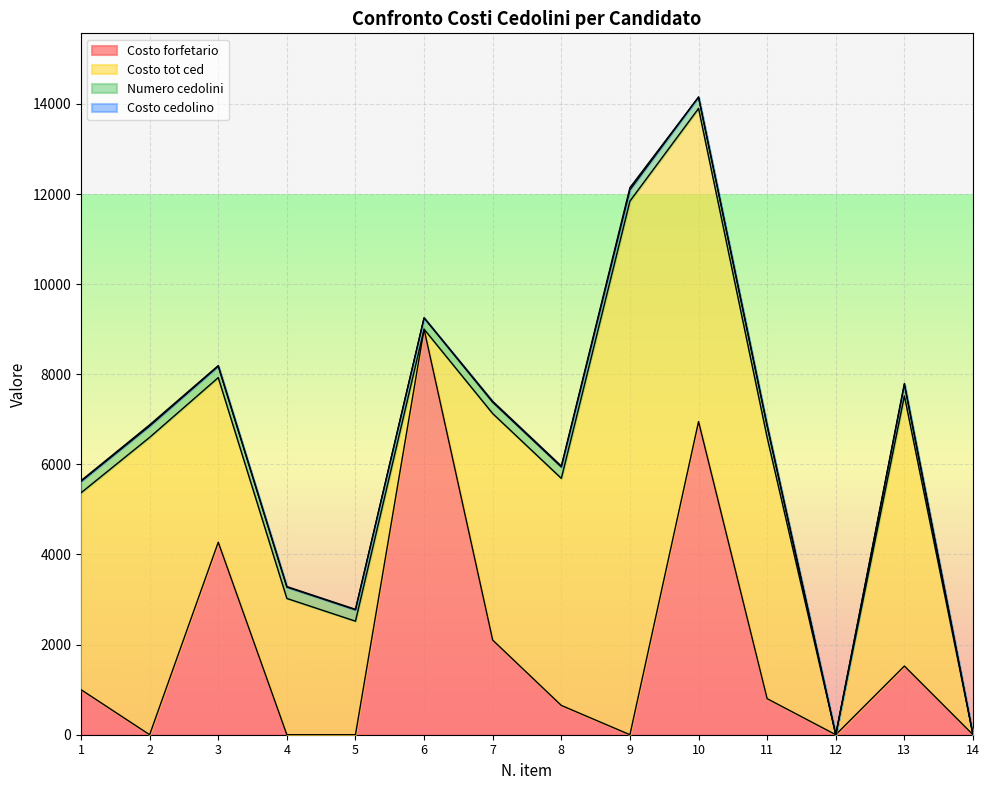

True or false: Costo cedolino and Numero cedolini cross at least once.

False